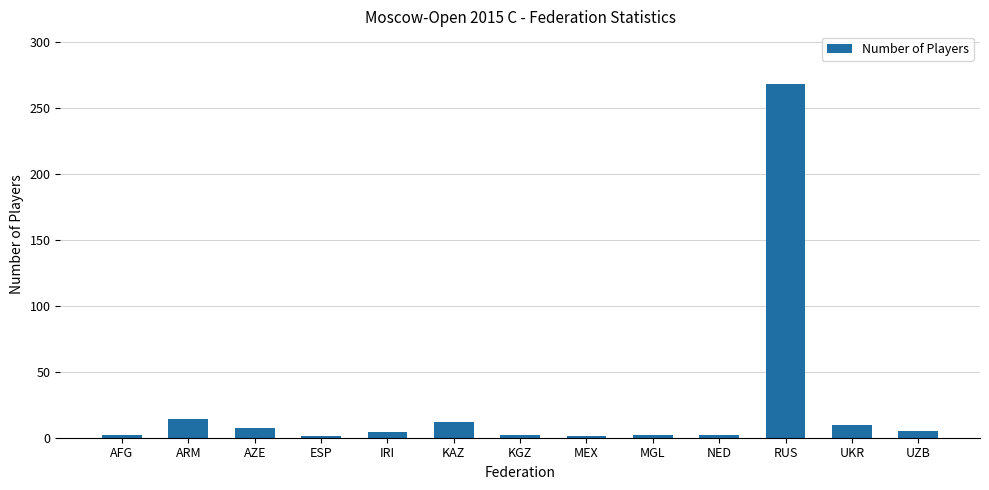

At which label is the value closest to 134?

ARM